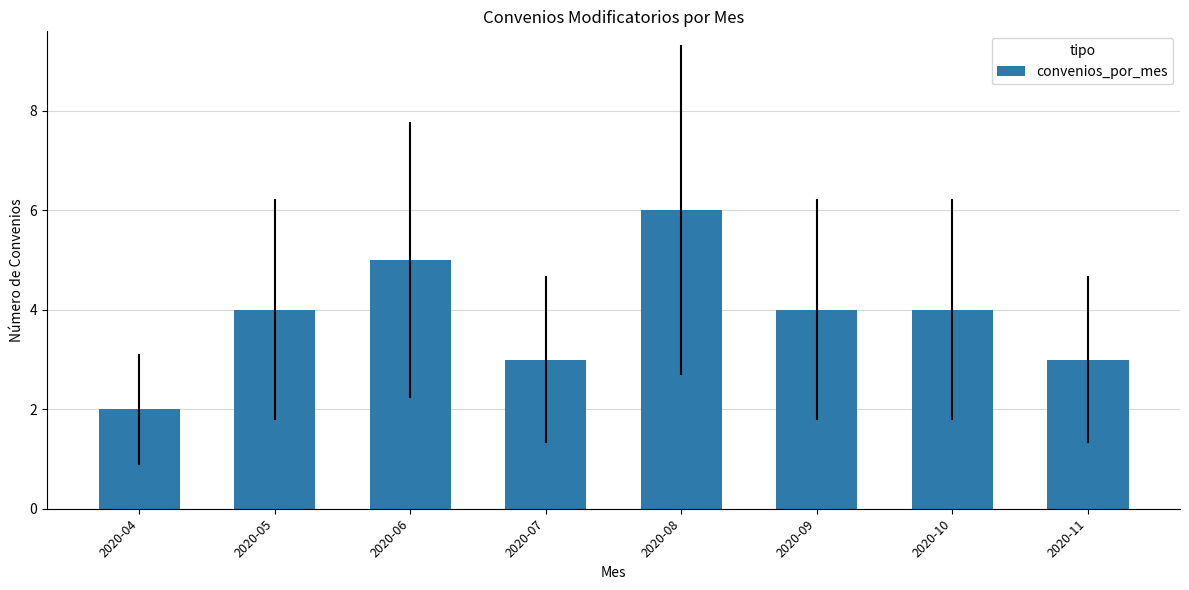

Read the value at 2020-05.

4